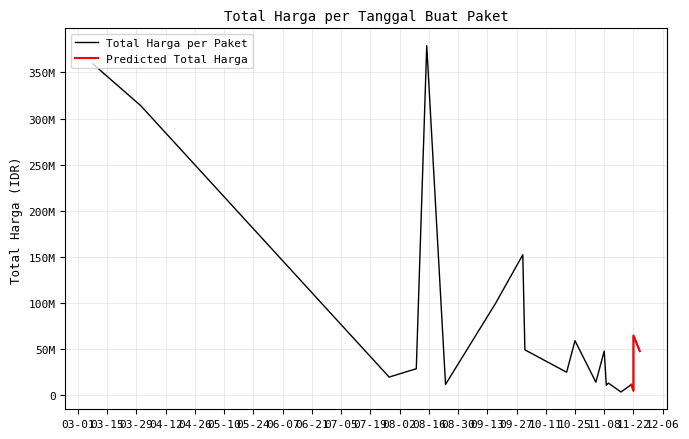

How many interior local peaks (higher than both neighbors) does the data have?

6